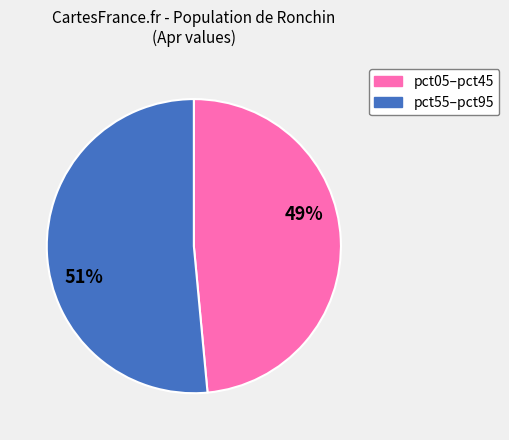

To the nearest percent, what is the average slice percentage?

50%